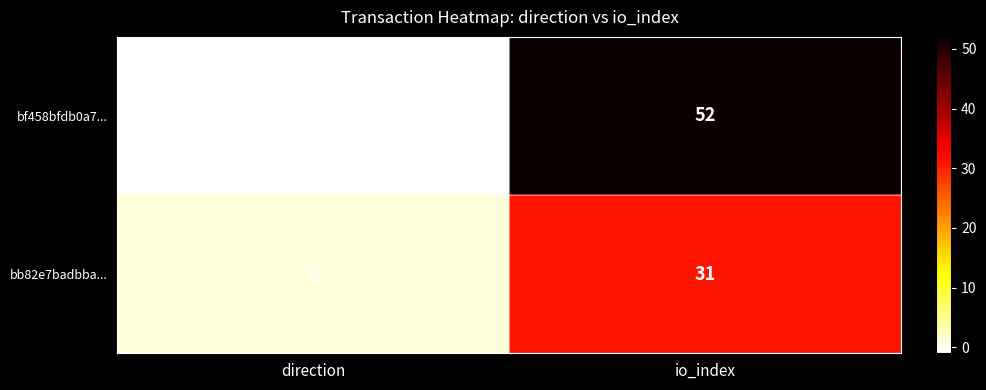

What is the sum of all bb82e7badbba... values?

32